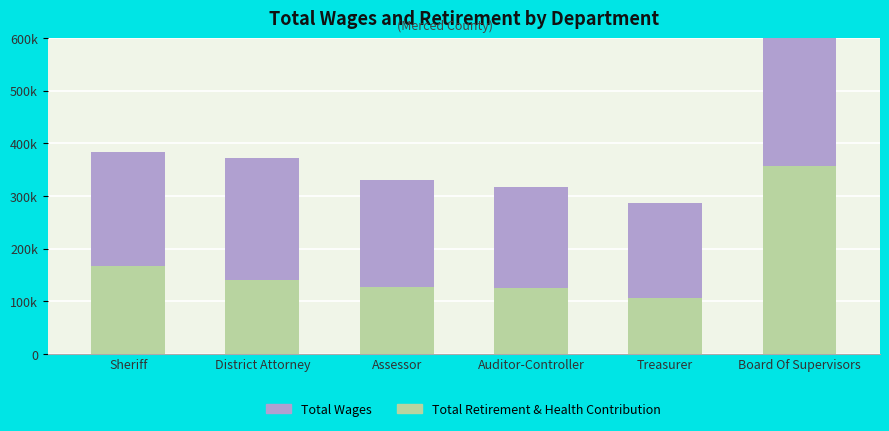

Where is Total Retirement & Health Contribution nearest to the value 231656?

Sheriff